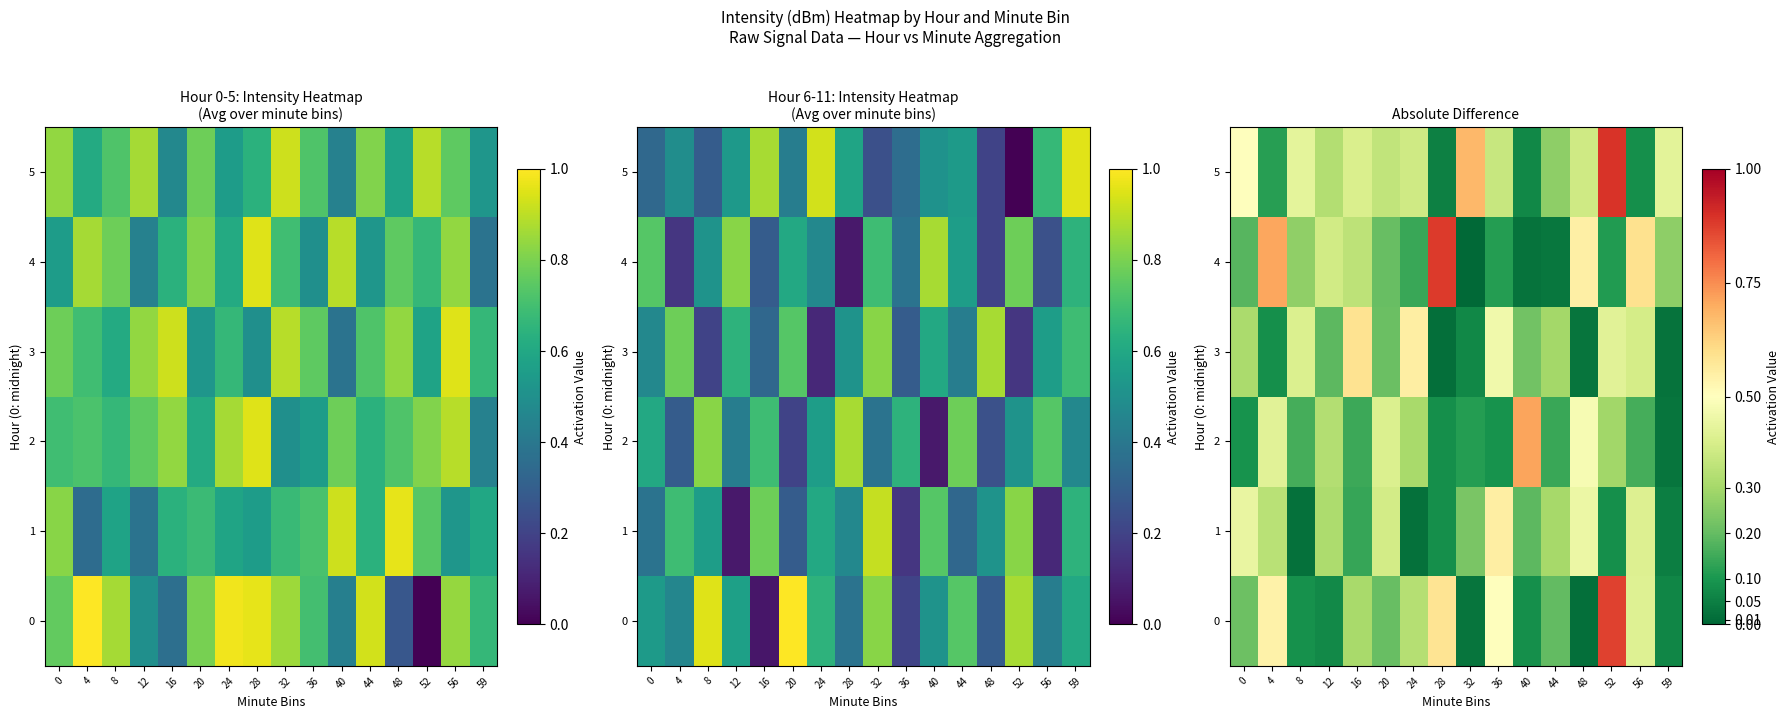

Rank the categories by 3 value from highest to lowest.

16, 24, 36, 52, 8, 56, 0, 44, 40, 20, 12, 4, 32, 48, 59, 28